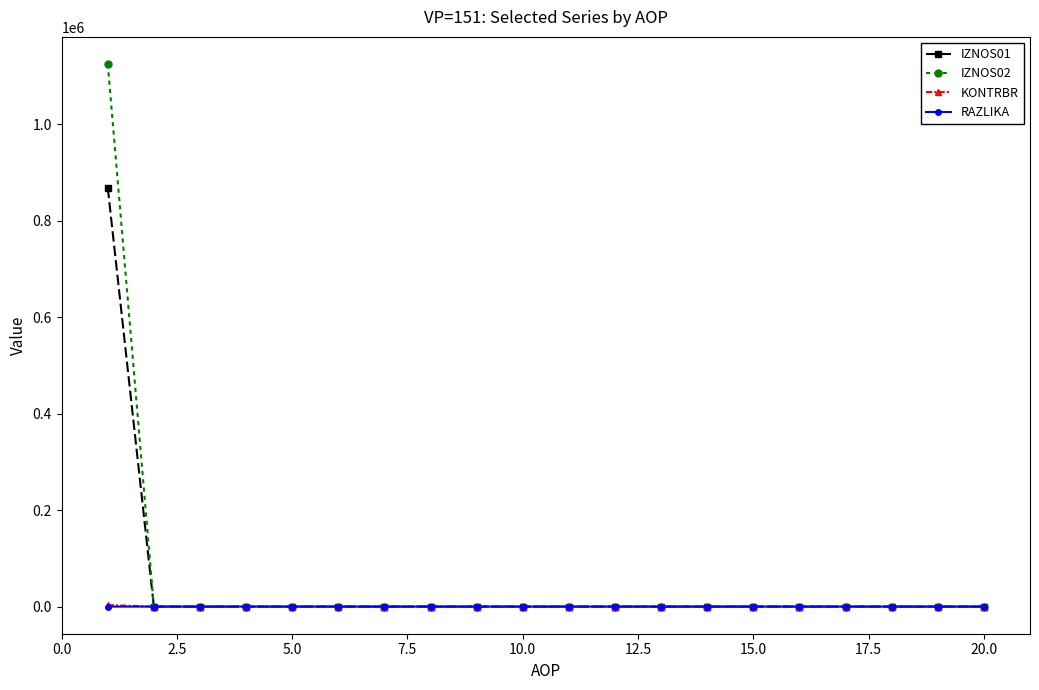

Which series has the widest spread of values?

IZNOS02